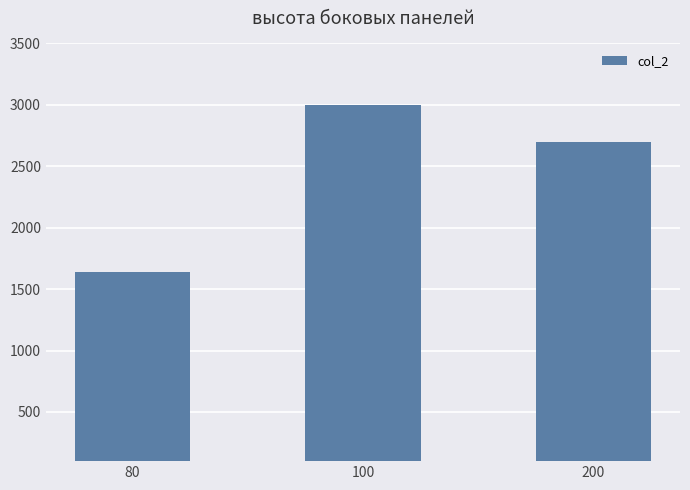

True or false: the data shows 4441 at 100.

False